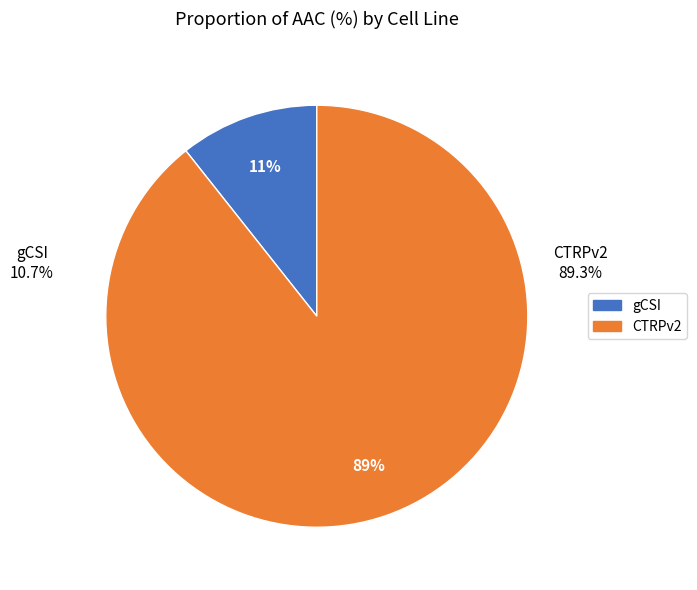

Is it true that gCSI is 11% of the pie?

True